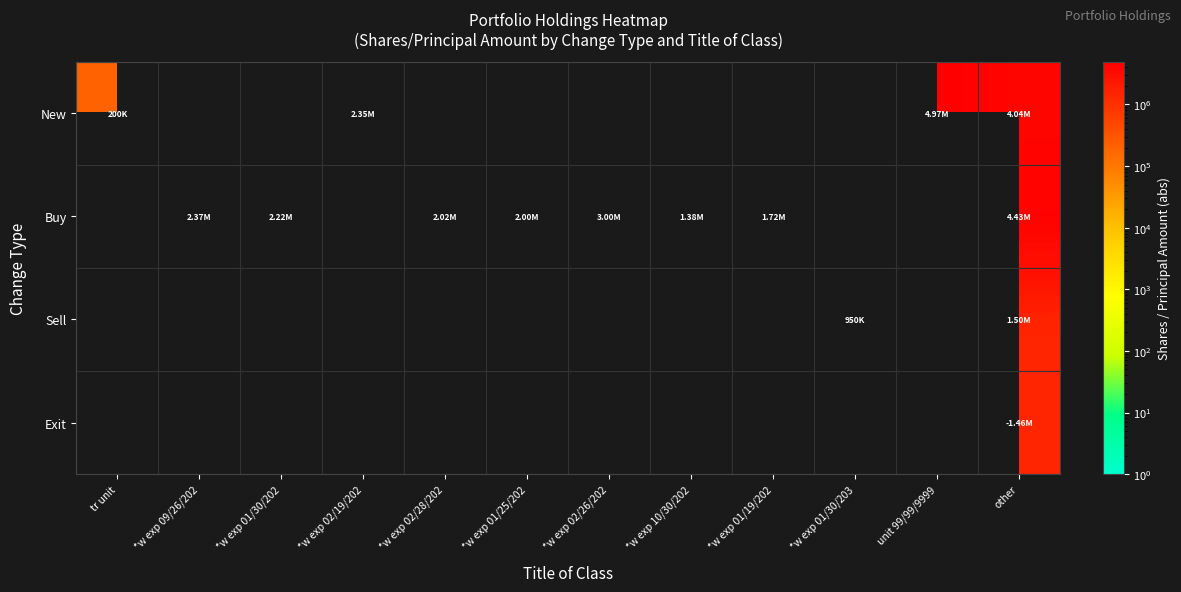

Where is New nearest to the value 2587500?

*w exp 02/19/202